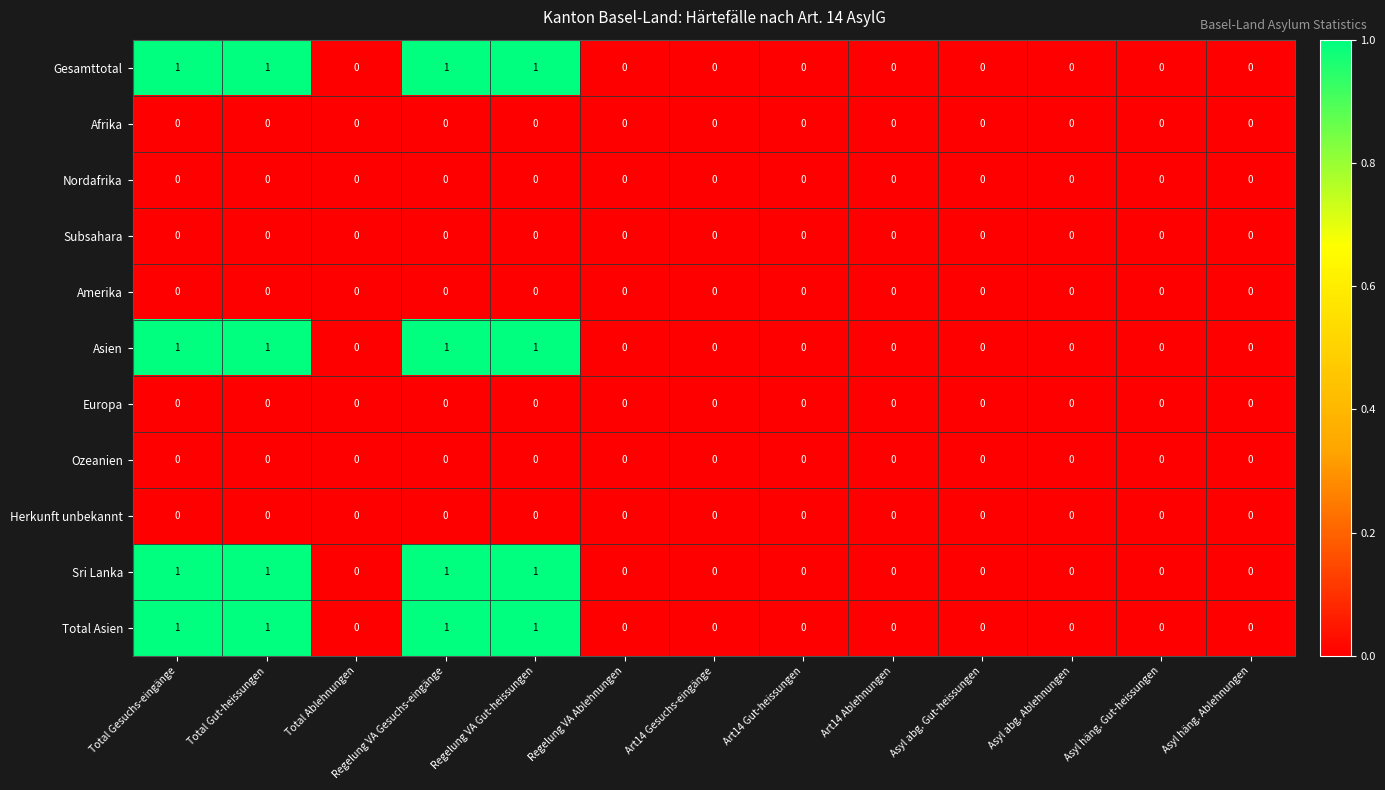

The value of Sri Lanka at Asyl abg. Gut-heissungen is 0. True or false?

True